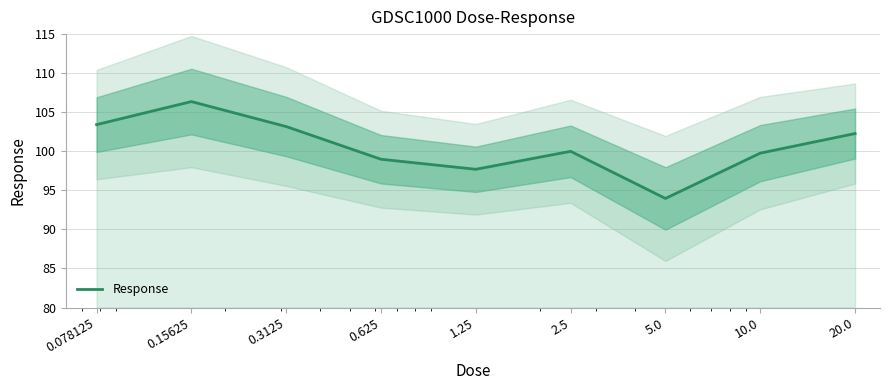

Does the chart have visible grid lines?

Yes